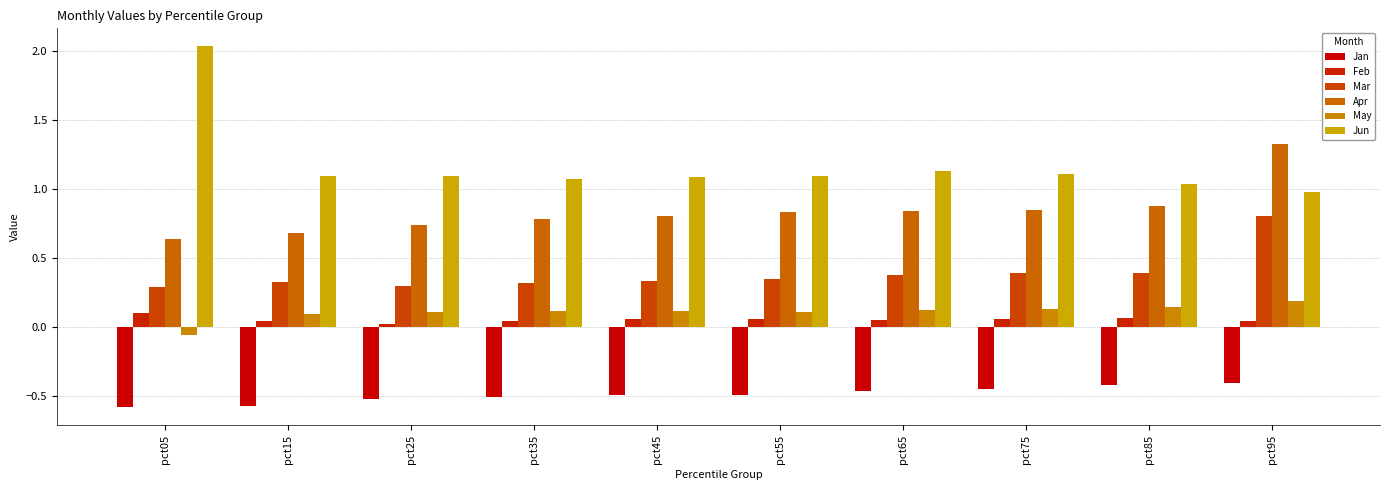

Between pct35 and pct65, which series saw the biggest shift?

Apr